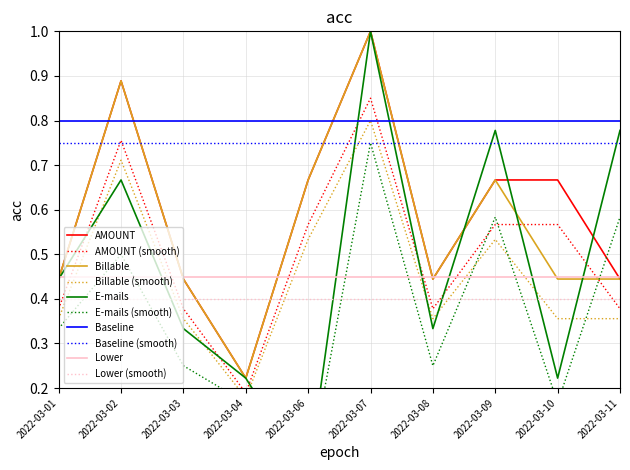

Is this an area chart (filled region under the line)?

No